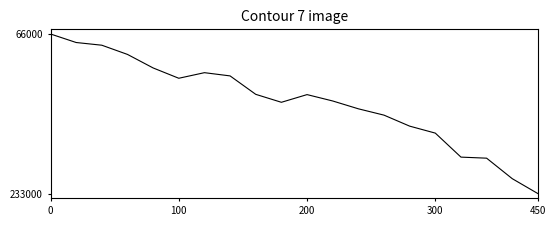

What is the maximum value shown in the chart?

233804